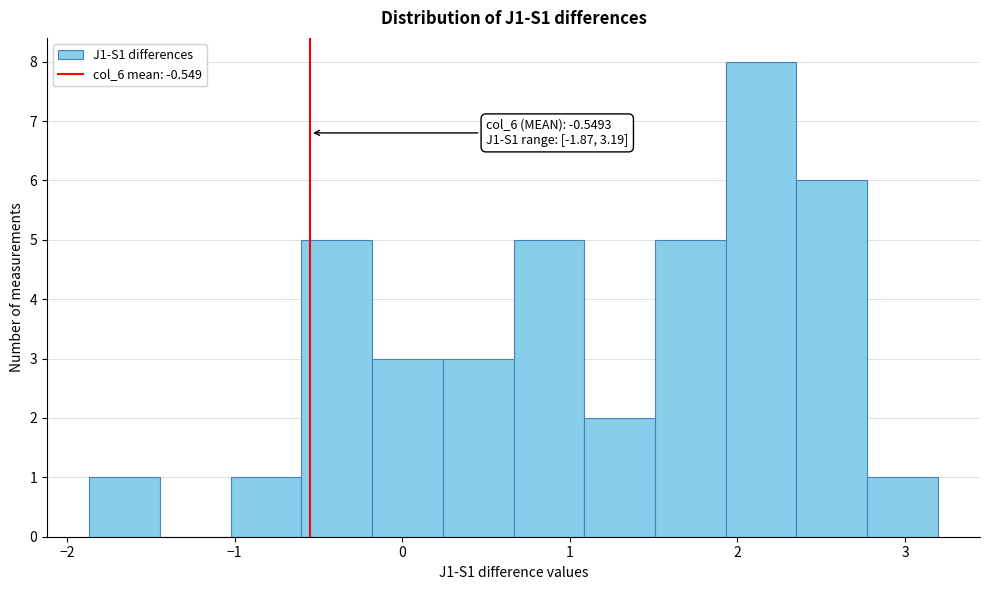

Over which range of the x-axis is the bar tallest?

1.9 to 2.4